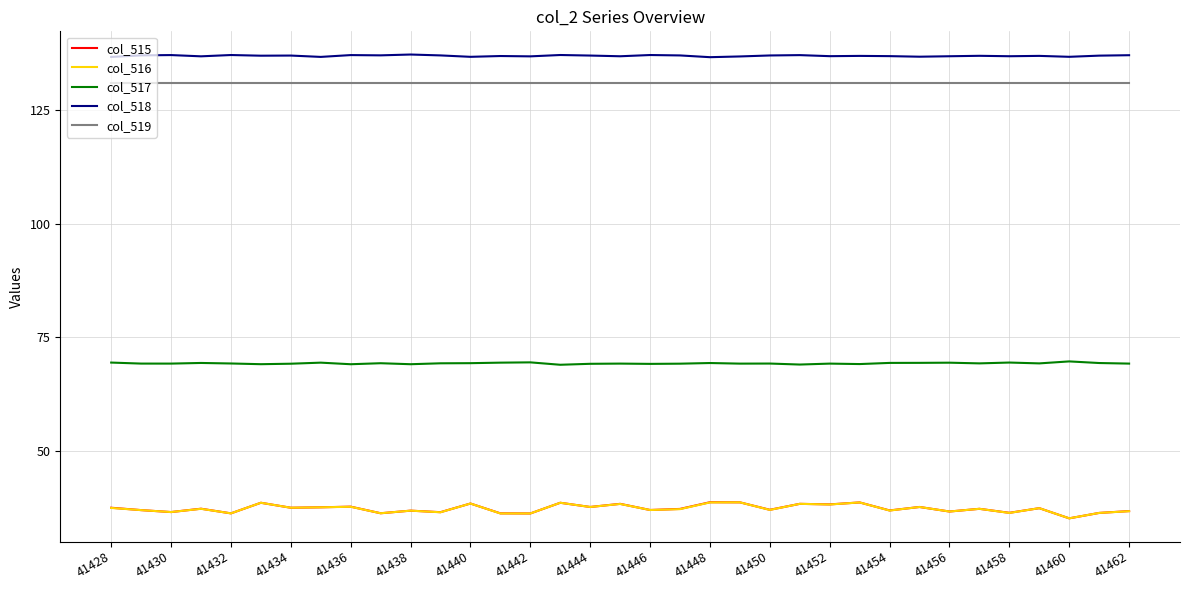

True or false: col_515 and col_518 intersect in this chart.

False